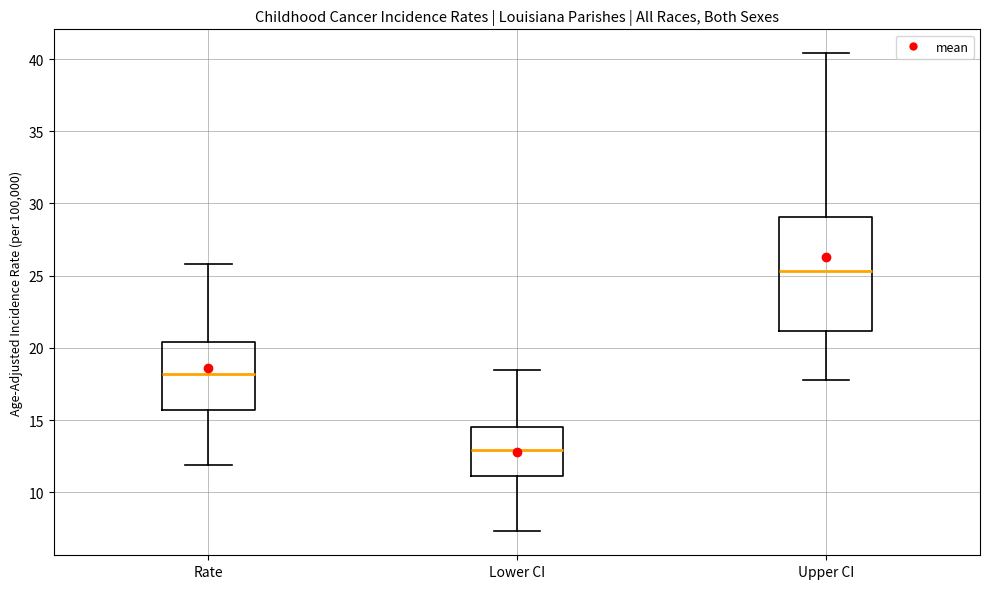

Which box is the tallest, from its lower edge to its upper edge?

Upper CI